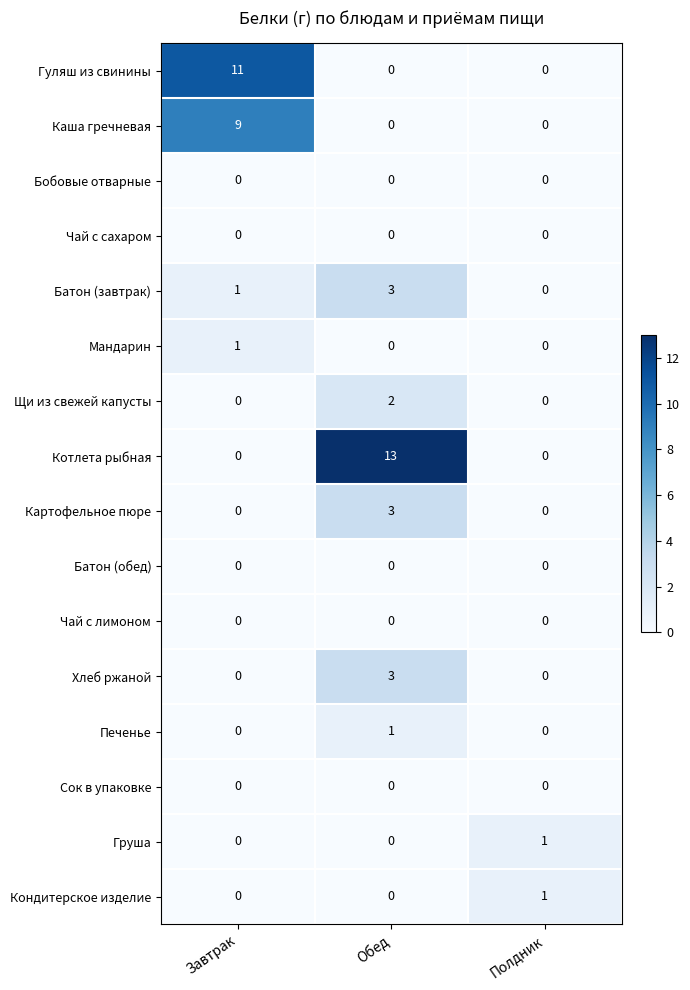

How many data points does each series have?

3